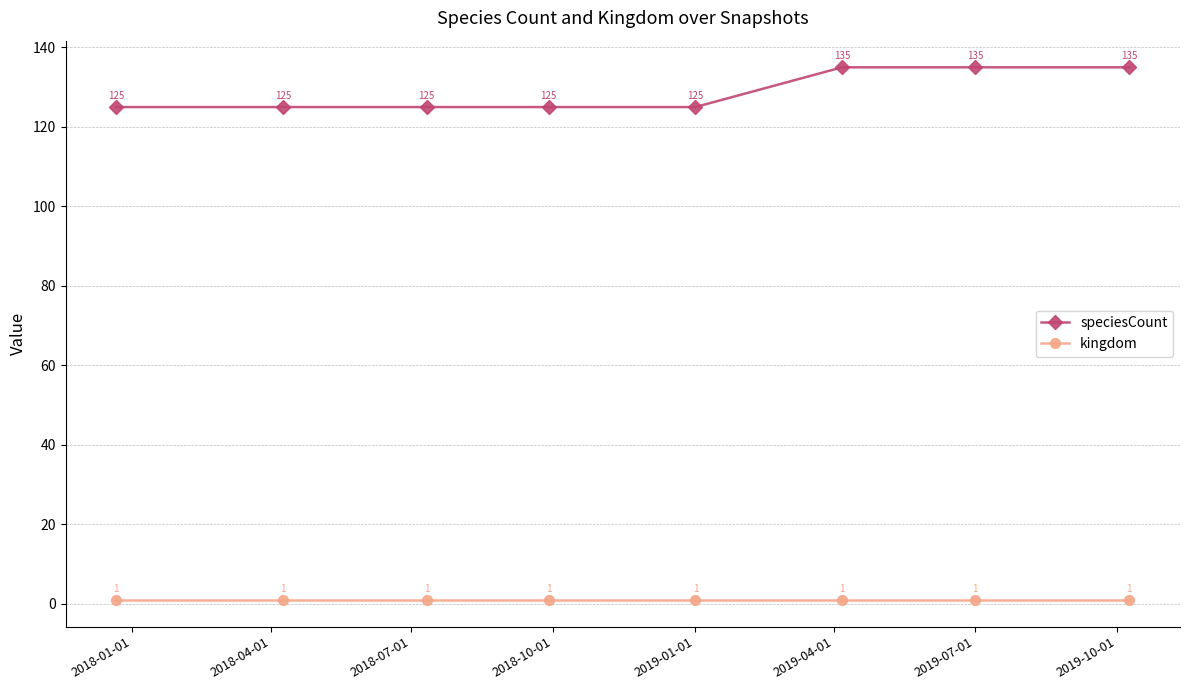

Rank the series by their average value, from highest to lowest.

speciesCount, kingdom